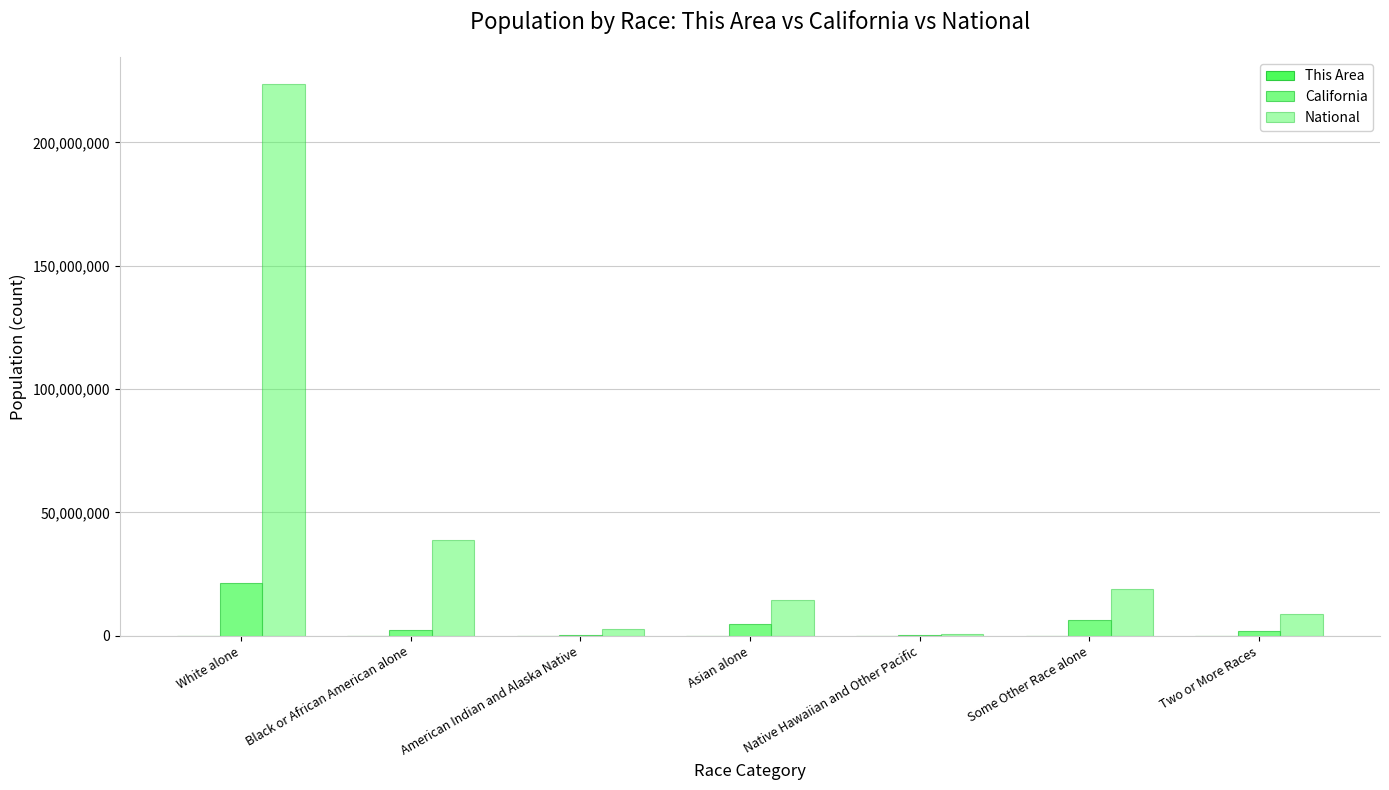

Count the number of categories in the chart.

7